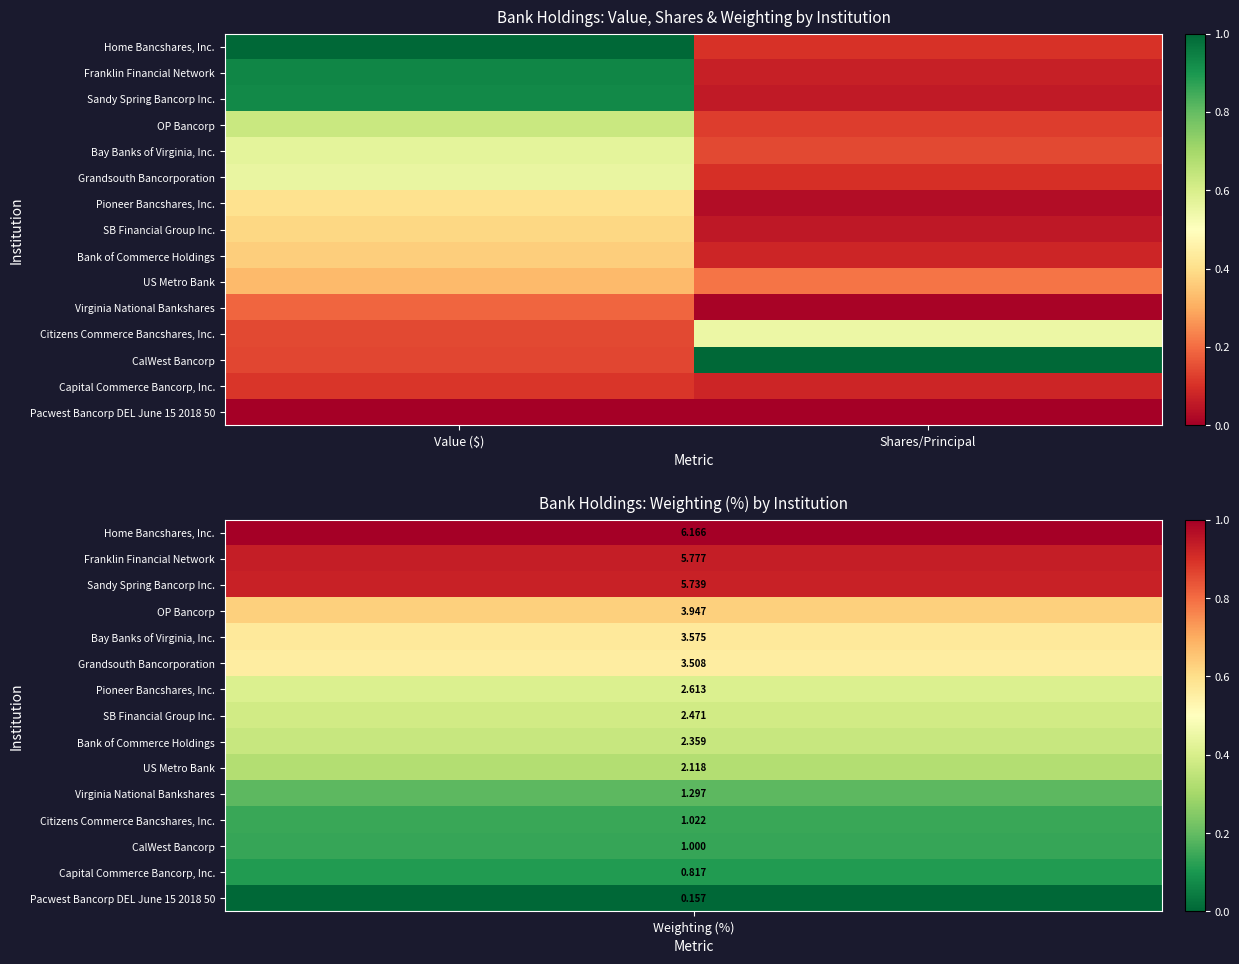

Reading left to right, what are all the values shown in this chart?

Home Bancshares, Inc.: Value ($)=1.0	Shares/Principal=0.1
Franklin Financial Network: Value ($)=0.9	Shares/Principal=0.1
Sandy Spring Bancorp Inc.: Value ($)=0.9	Shares/Principal=0.1
OP Bancorp: Value ($)=0.6	Shares/Principal=0.1
Bay Banks of Virginia, Inc.: Value ($)=0.6	Shares/Principal=0.1
Grandsouth Bancorporation: Value ($)=0.6	Shares/Principal=0.1
Pioneer Bancshares, Inc.: Value ($)=0.4	Shares/Principal=0.0
SB Financial Group Inc.: Value ($)=0.4	Shares/Principal=0.1
Bank of Commerce Holdings: Value ($)=0.4	Shares/Principal=0.1
US Metro Bank: Value ($)=0.3	Shares/Principal=0.2
Virginia National Bankshares: Value ($)=0.2	Shares/Principal=0.0
Citizens Commerce Bancshares, Inc.: Value ($)=0.1	Shares/Principal=0.5
CalWest Bancorp: Value ($)=0.1	Shares/Principal=1.0
Capital Commerce Bancorp, Inc.: Value ($)=0.1	Shares/Principal=0.1
Pacwest Bancorp DEL June 15 2018 50: Value ($)=0.0	Shares/Principal=0.0